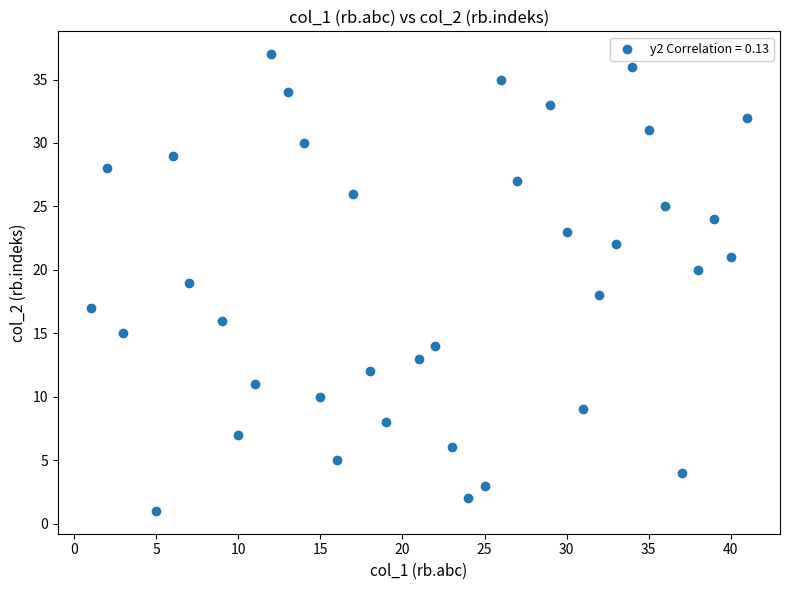

What is the range of Y values (max minus min)?

36